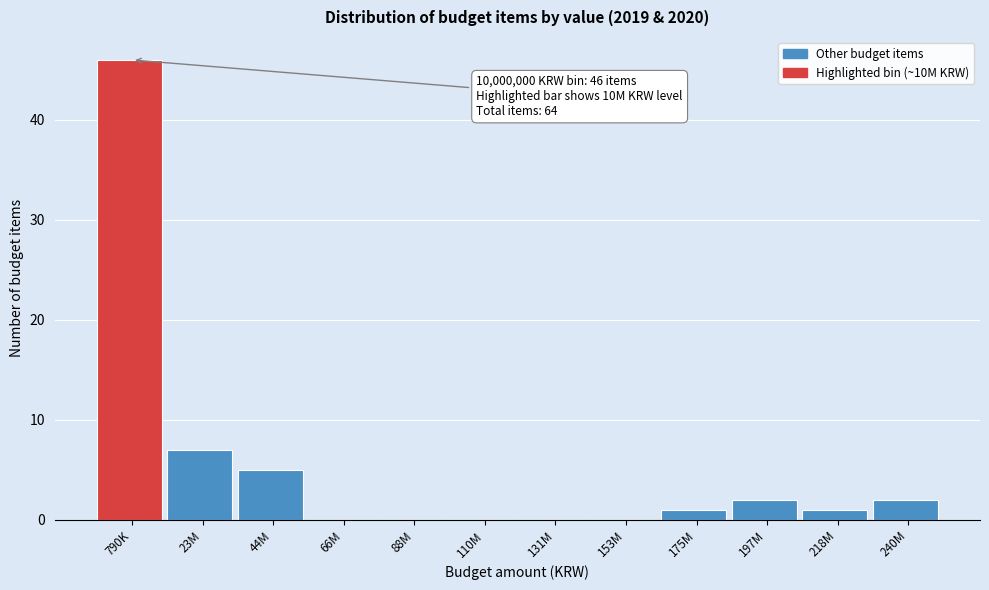

Reading left to right, what are all the values shown in this chart?

790K=46	23M=7	44M=5	66M=0	88M=0	110M=0	131M=0	153M=0	175M=1	197M=2	218M=1	240M=2